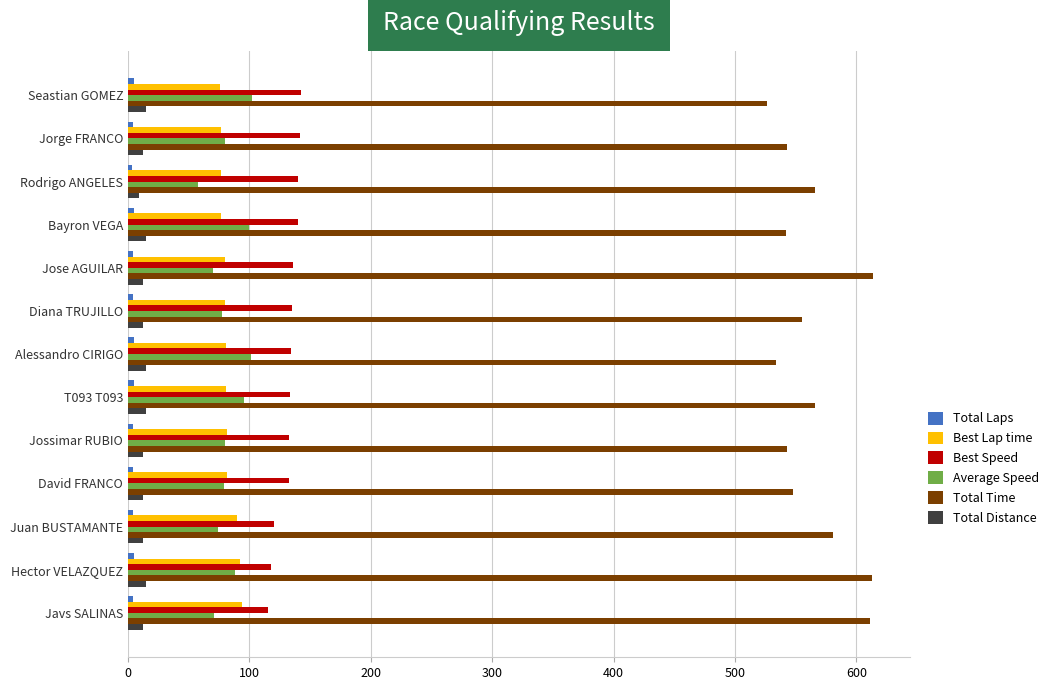

What is the greatest value displayed?

613.5